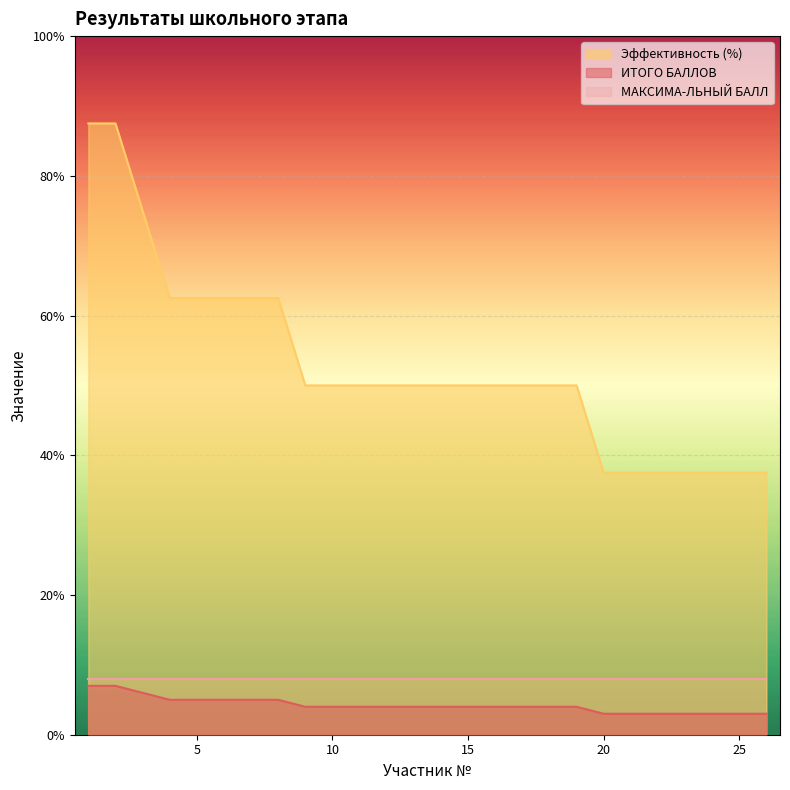

What is the approximate value of Эффективность (%) at 12?

4.0